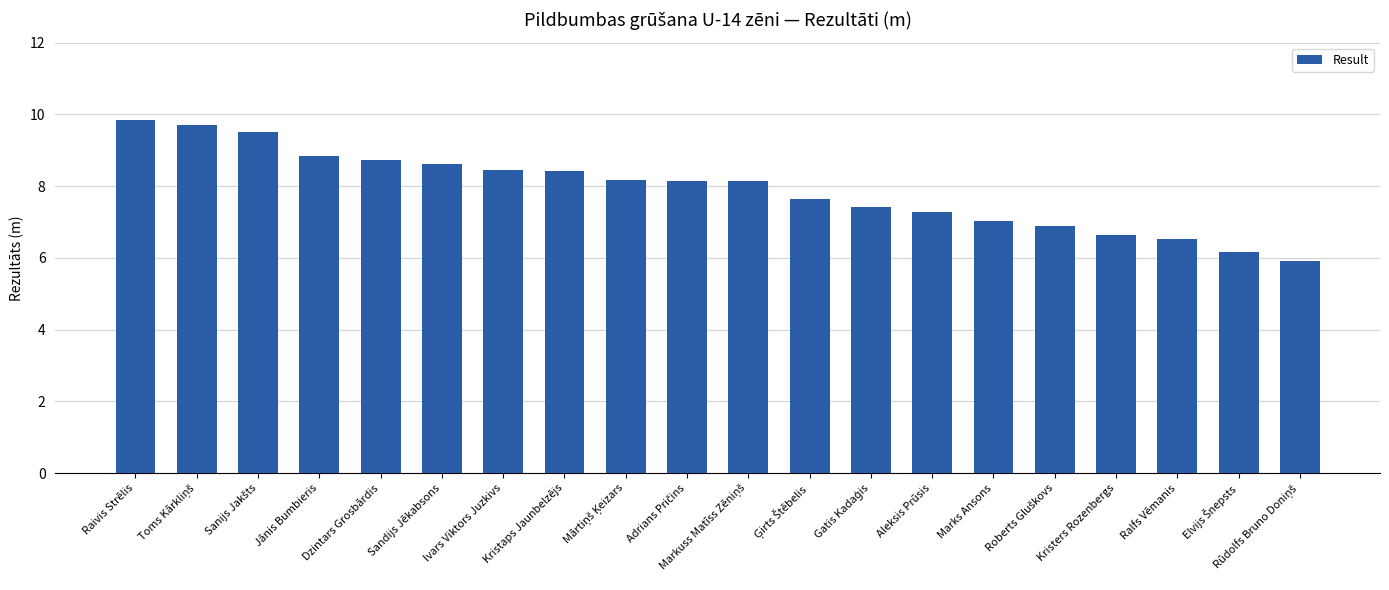

What is the approximate value at Marks Ansons?

7.0